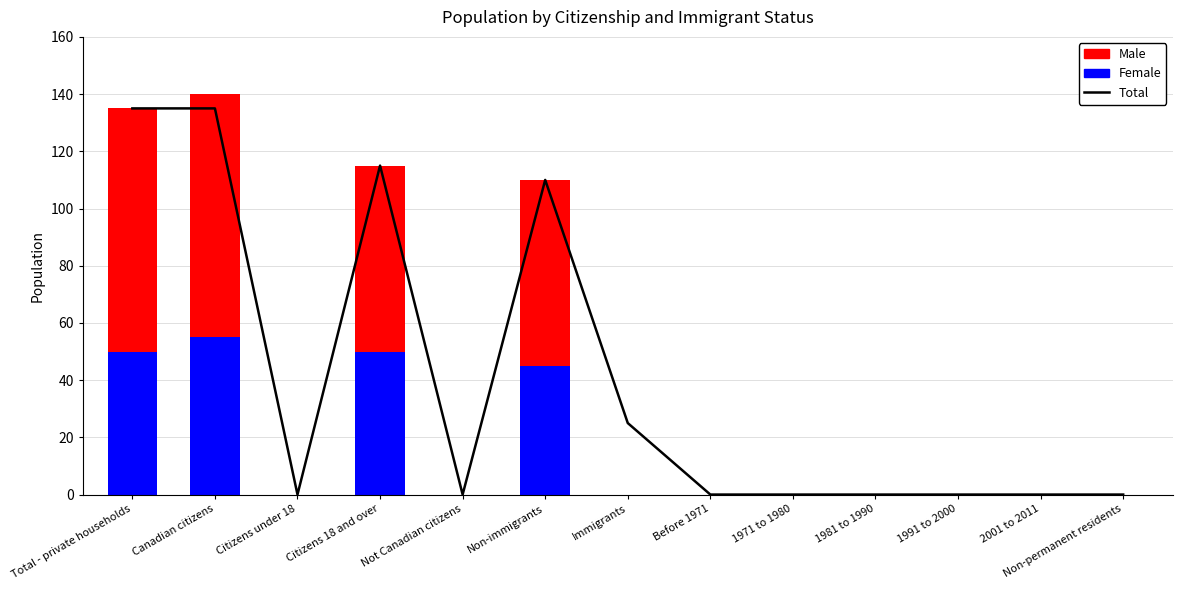

What is the greatest value displayed?

135